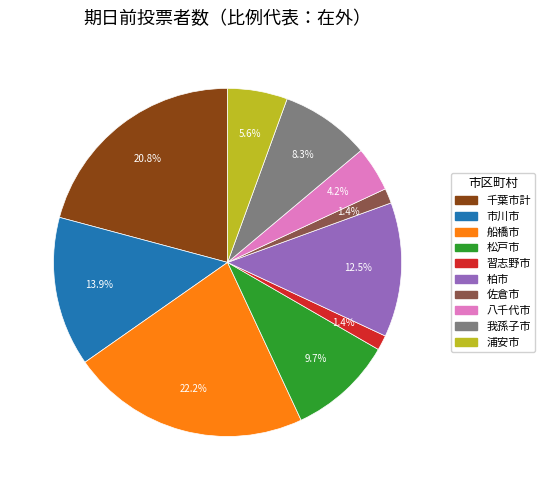

Which category has the biggest portion of the pie?

船橋市